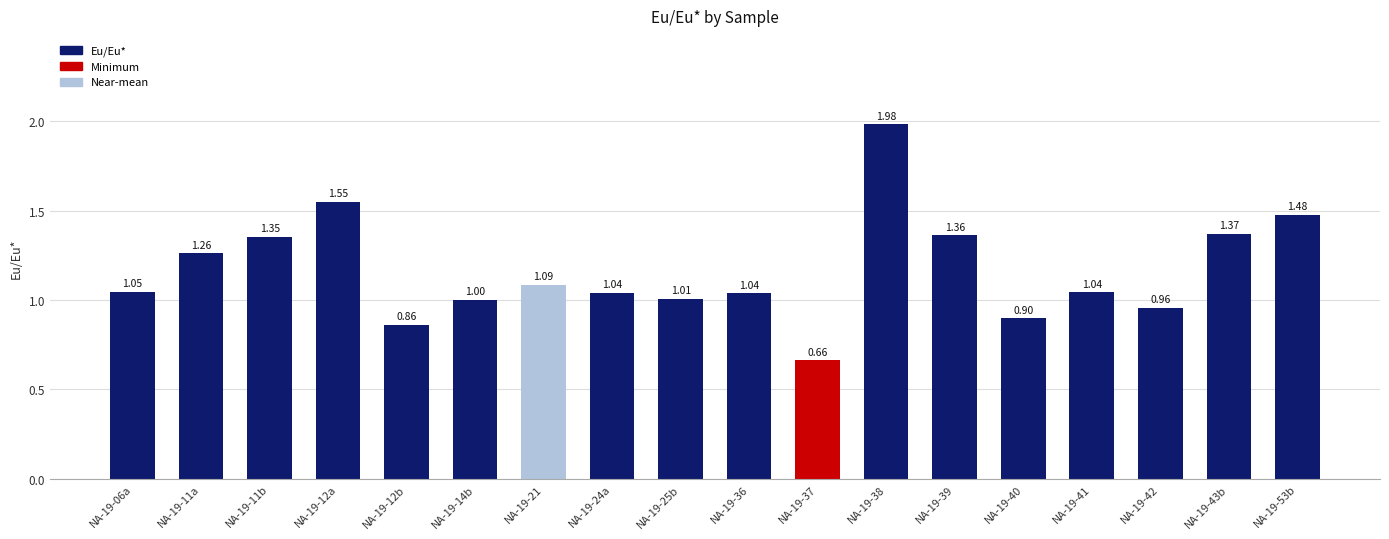

What is the average value?

1.2